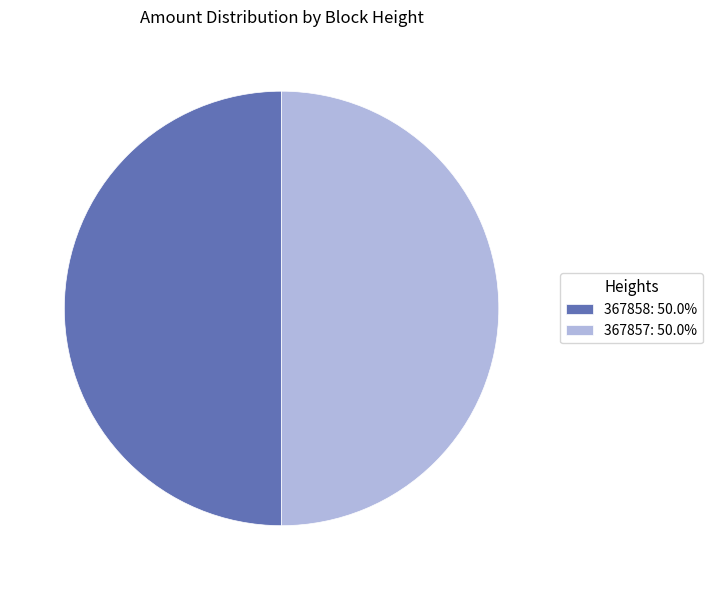

How many slices are in this pie chart?

2